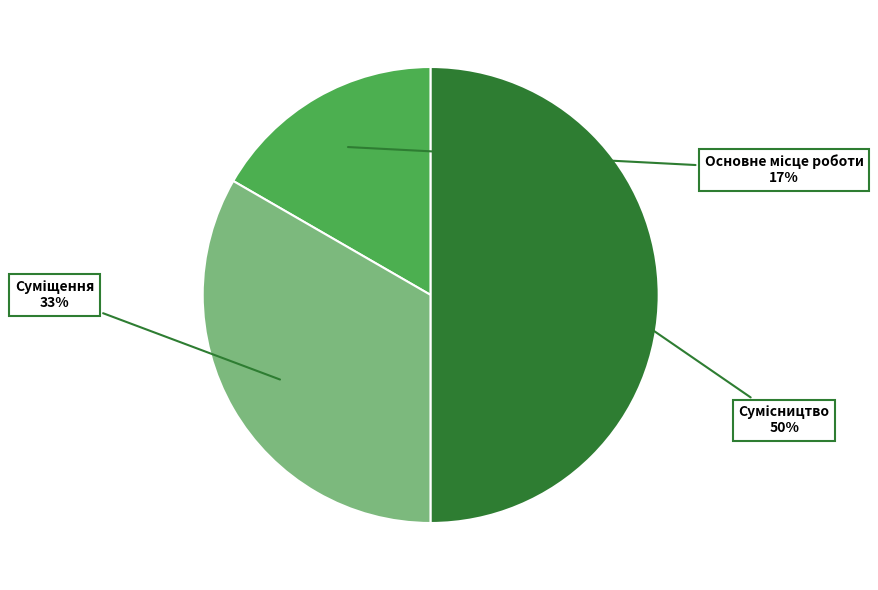

Count the number of slices in the pie.

3